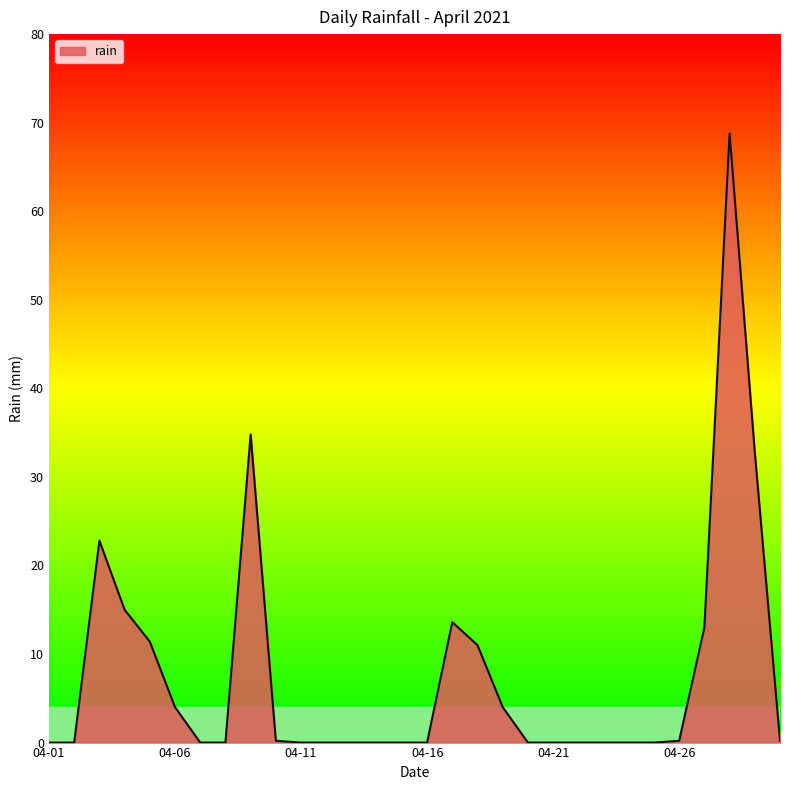

True or false: there are more than 0 points higher than both neighbors.

True